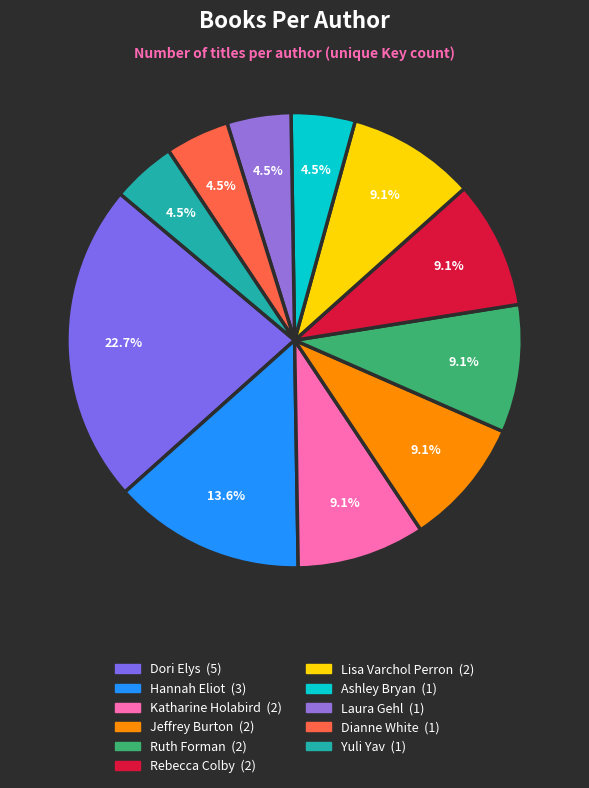

What is the change in value from Lisa Varchol Perron to Yuli Yav?

-1